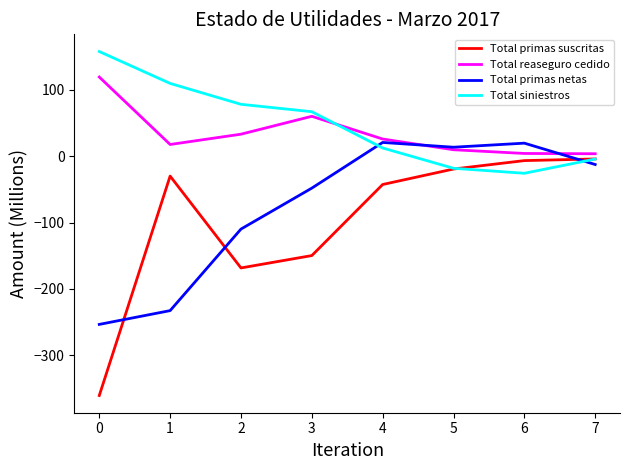

What is the maximum value shown in the chart?

157.9